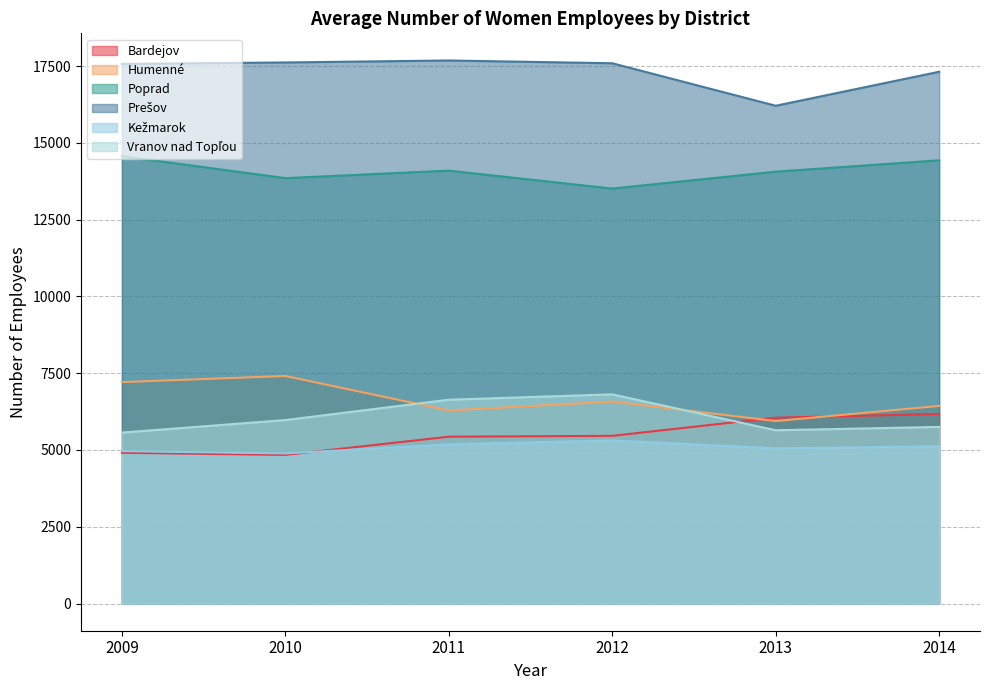

What is the value of the Poprad point at the 5th from the left?

14063